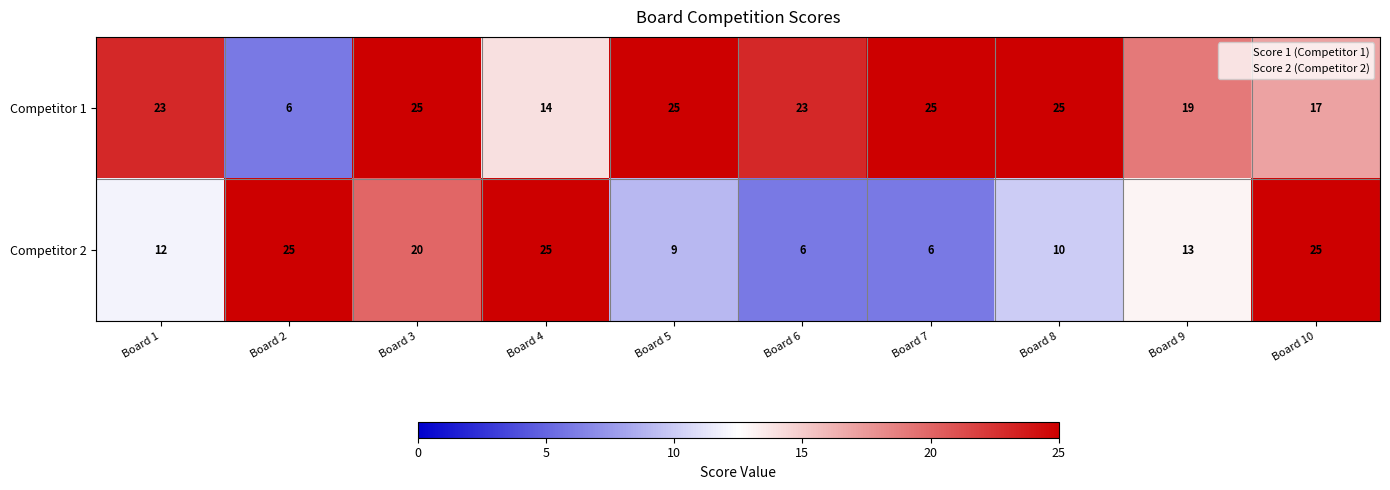

The Competitor 2 series shows 34 at Board 3. True or false?

False